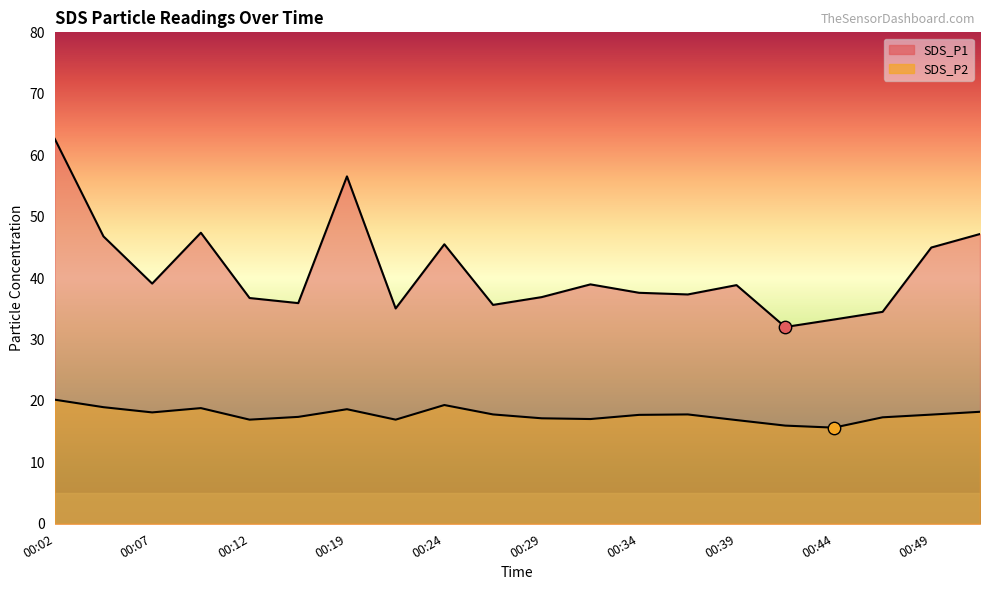

Which series reaches the maximum Y coordinate?

SDS_P1